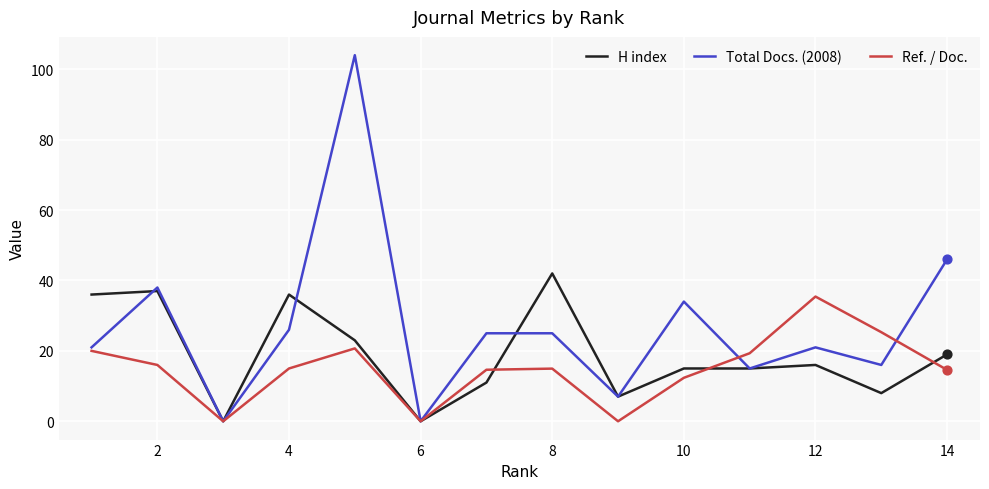

Which series has the widest spread of values?

Total Docs. (2008)